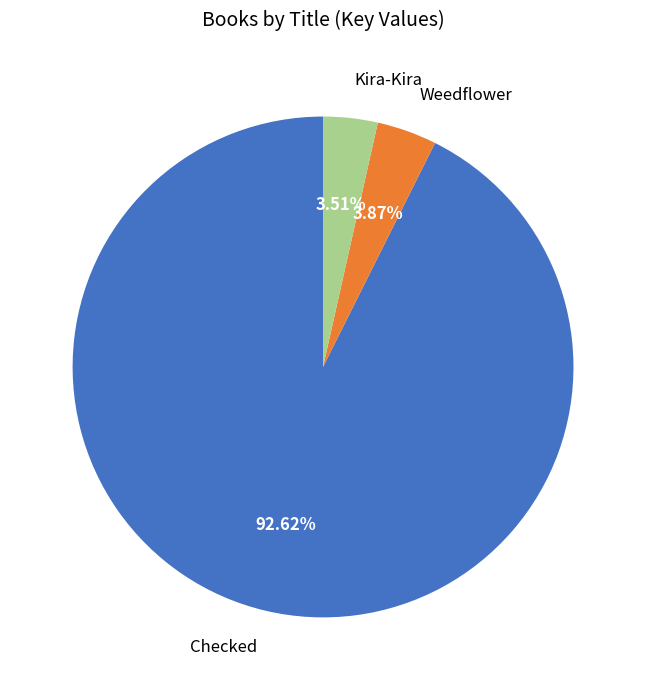

To the nearest percent, what portion does Checked represent?

93%